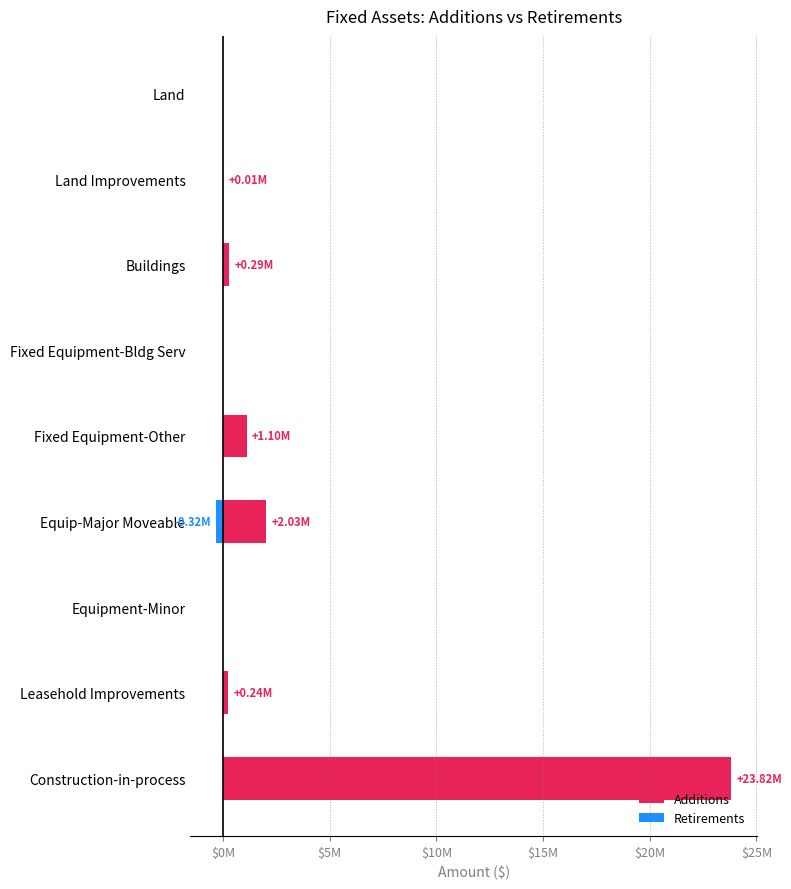

The value of Retirements at Land Improvements is -123663. True or false?

False